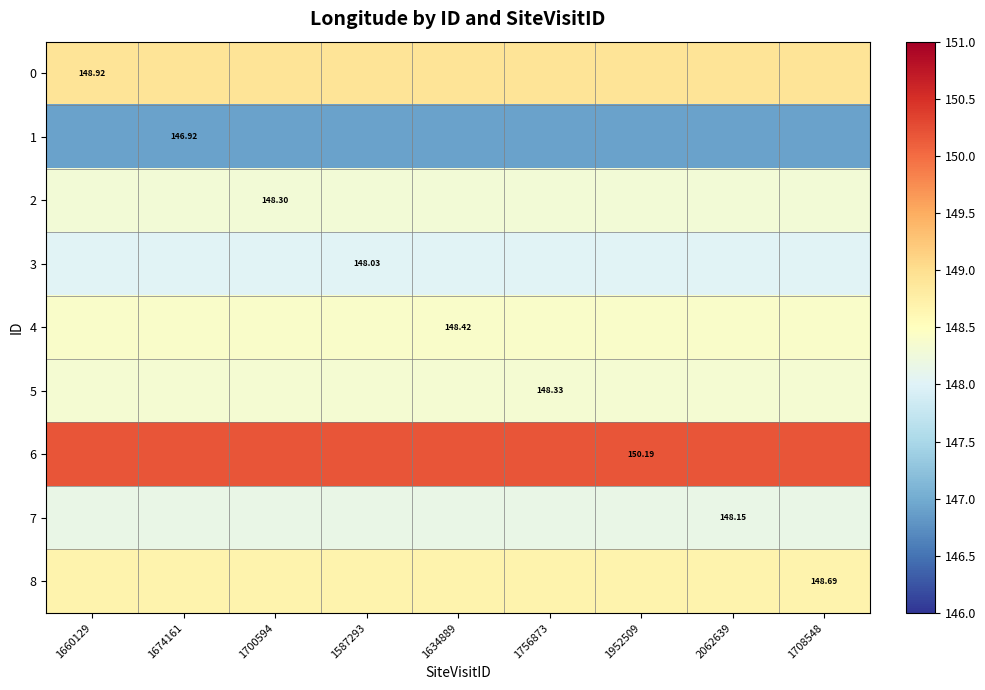

The 4 series shows 243.5 at 1708548. True or false?

False